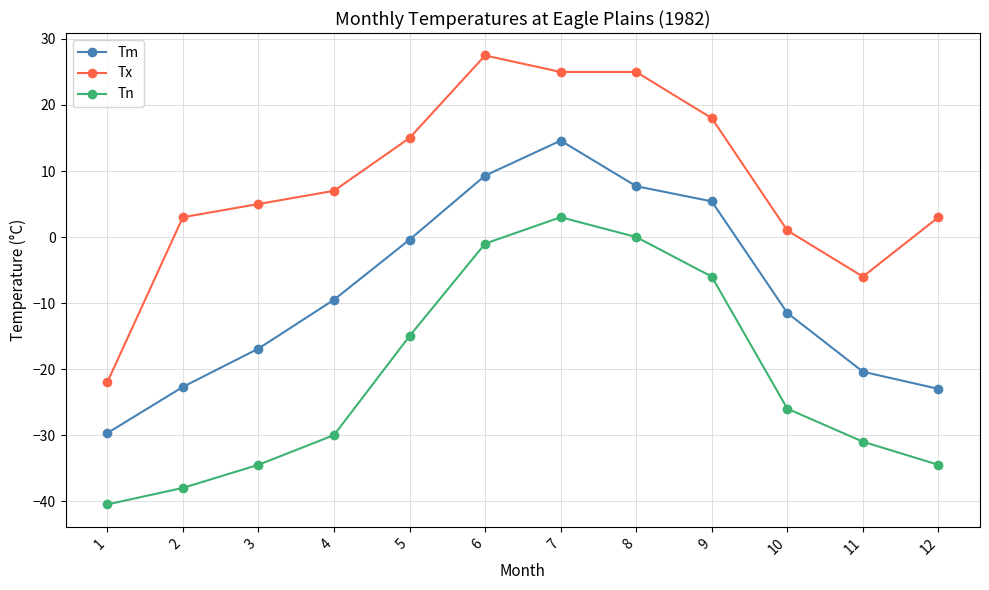

What is the value of the Tx point at the 12th from the left?

3.0